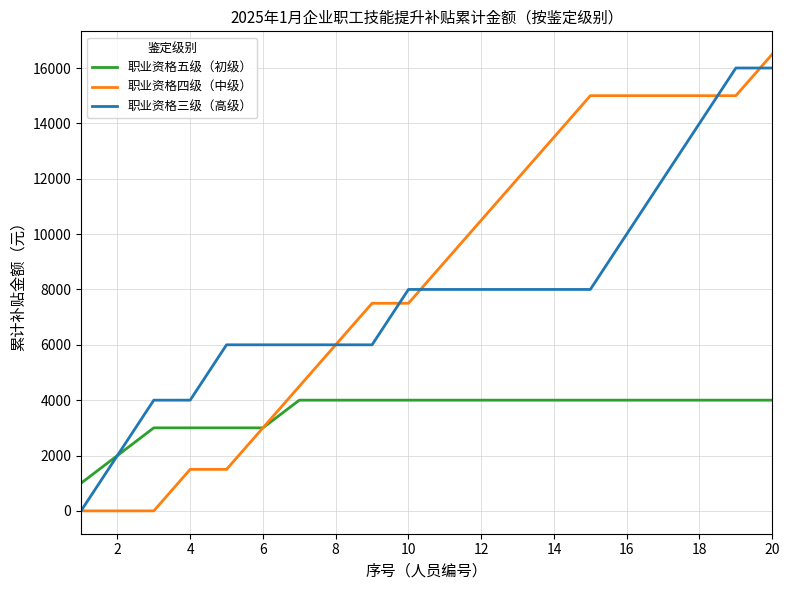

What are all the series names shown in the legend?

职业资格五级（初级）, 职业资格四级（中级）, 职业资格三级（高级）